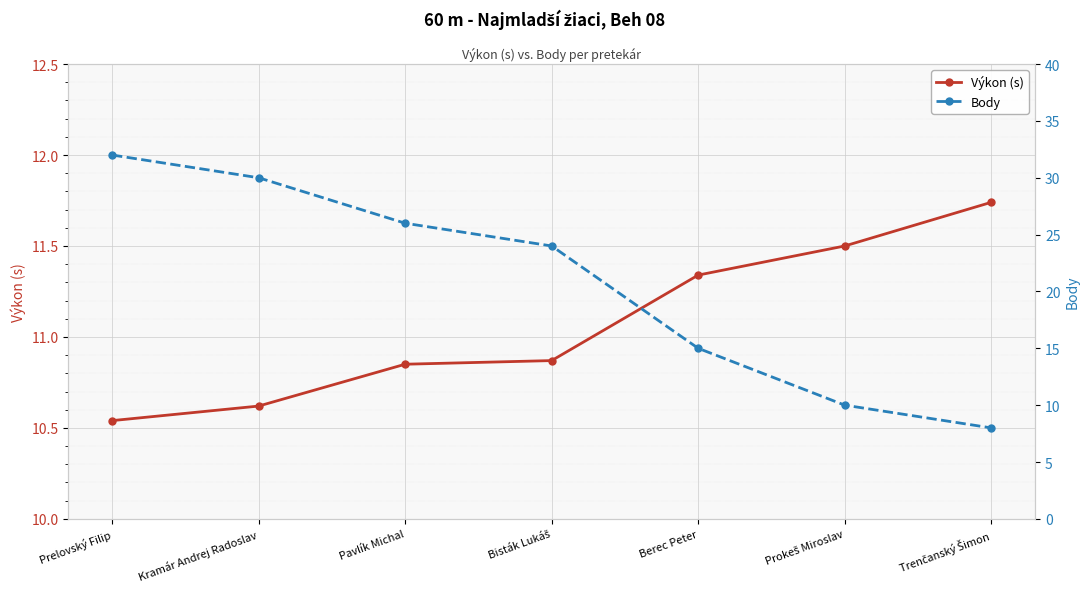

What is the minimum value for Výkon (s)?

10.5